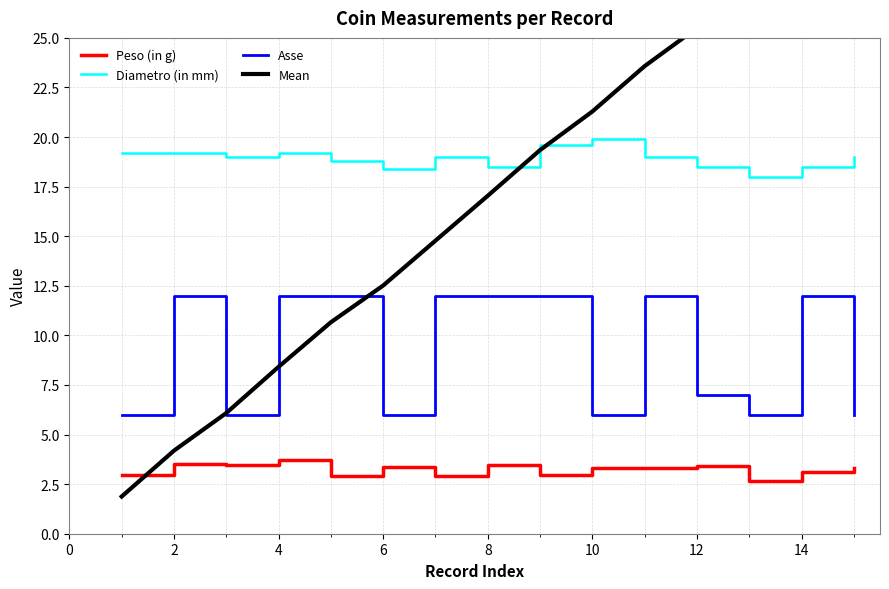

True or false: Peso (in g) and Asse intersect in this chart.

False